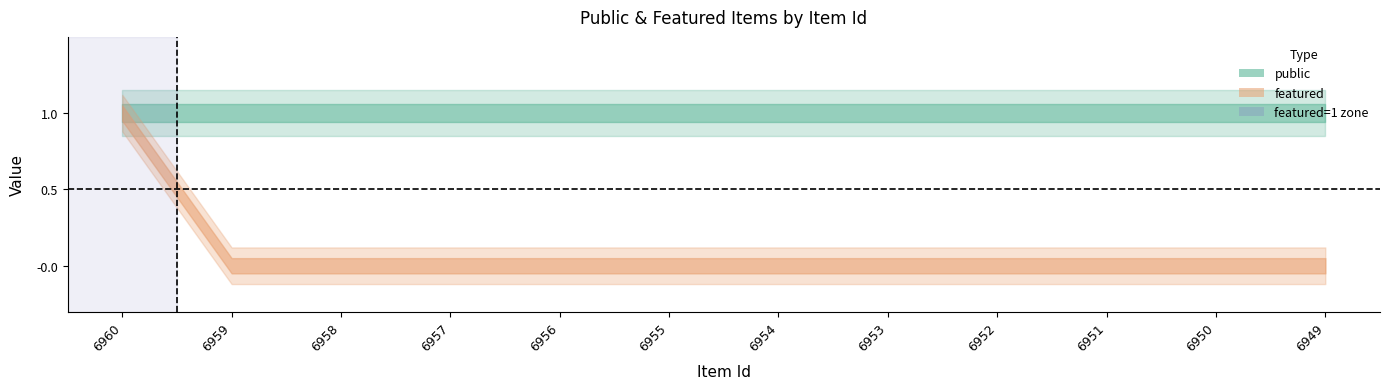

List the series in order of their overall mean, lowest first.

featured, public